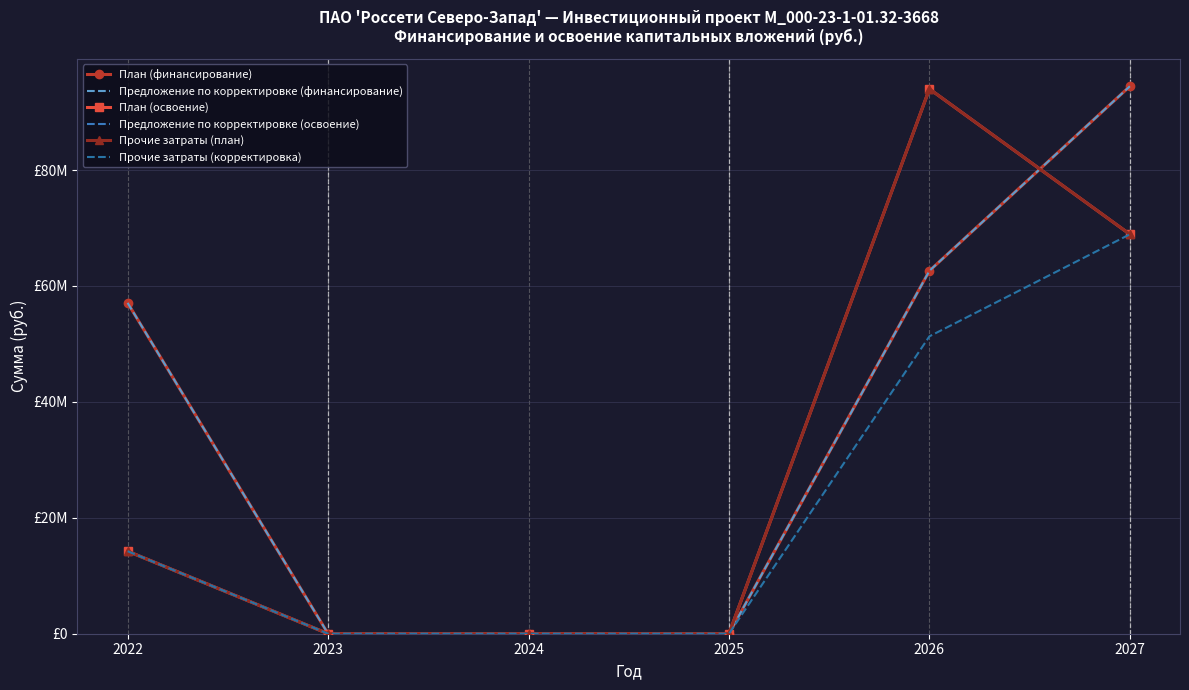

Which category has the lowest value in the План (финансирование) series?

2023